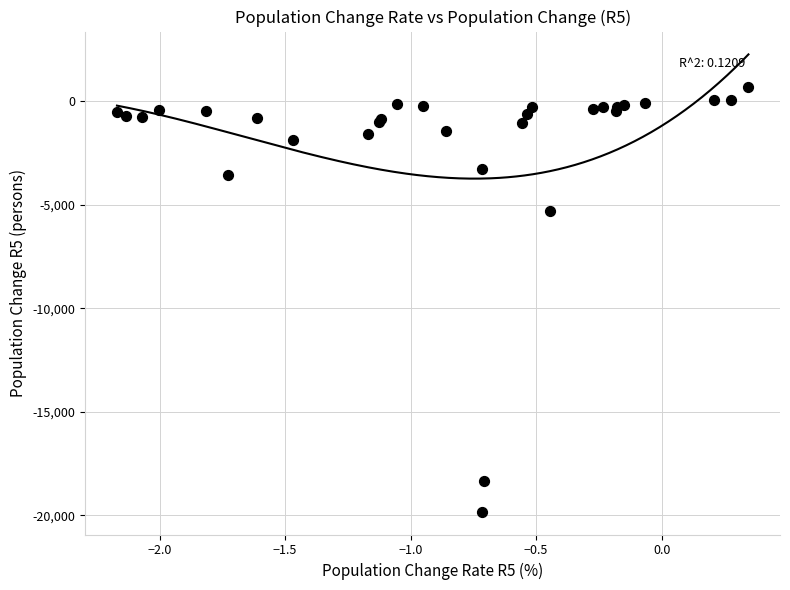

What Y value in the scatter plot is closest to -9567?

-5298